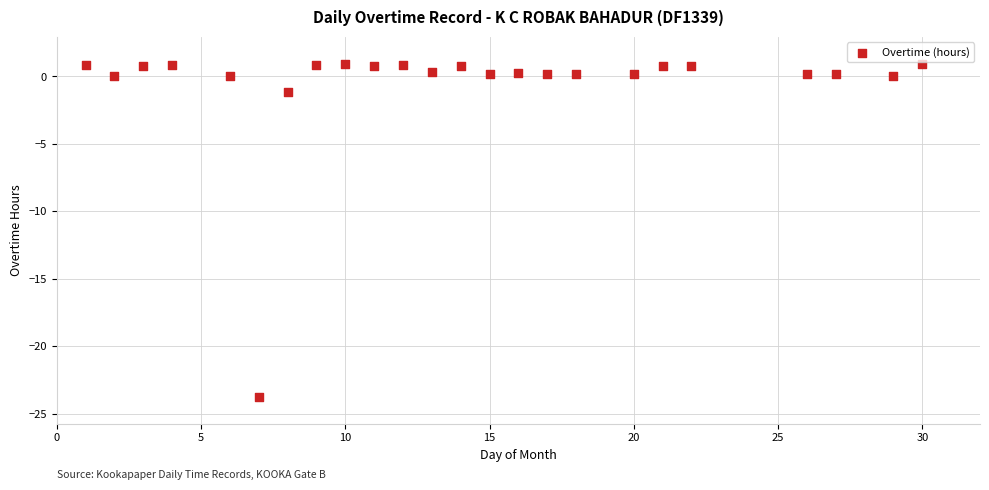

What Y value in the scatter plot is closest to -11?

-1.2